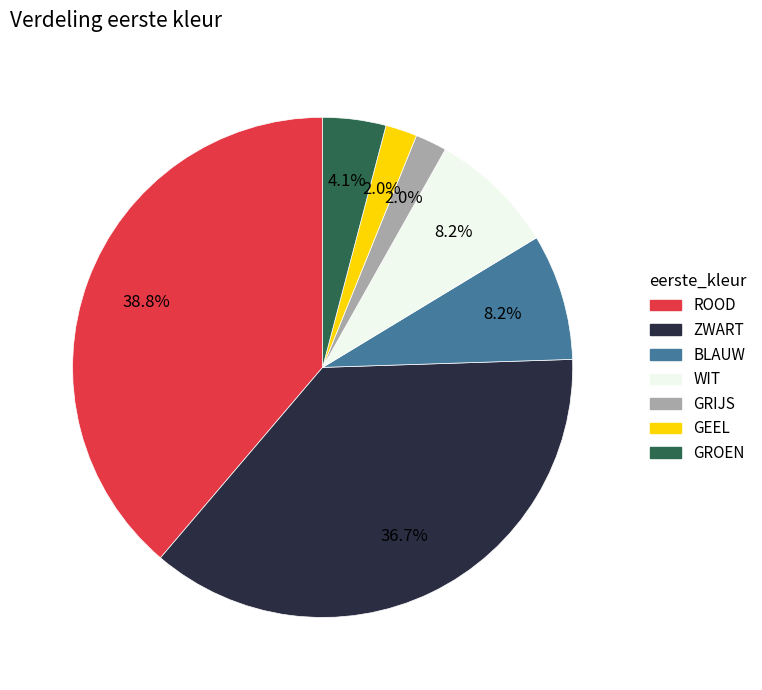

What is the largest slice in the pie chart?

ROOD